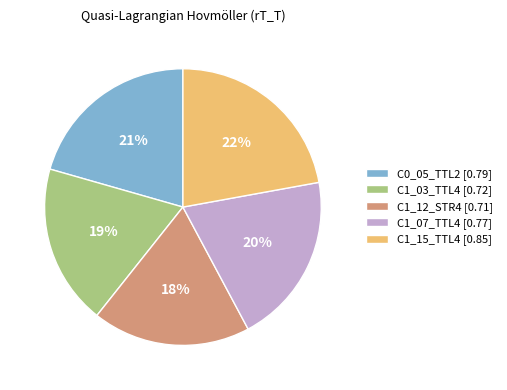

Is the sum of C1_03_TTL4 and C1_15_TTL4 greater than half?

No